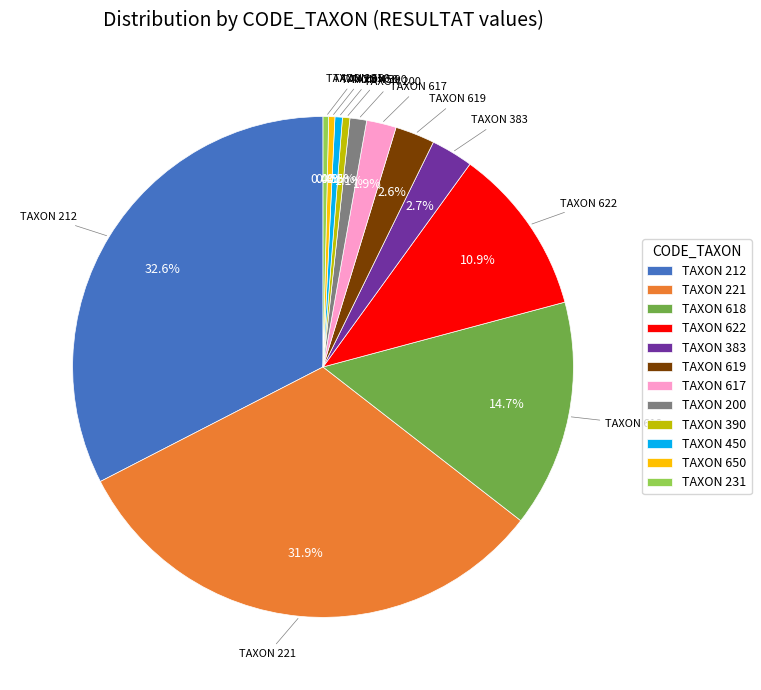

Count the number of slices in the pie.

12